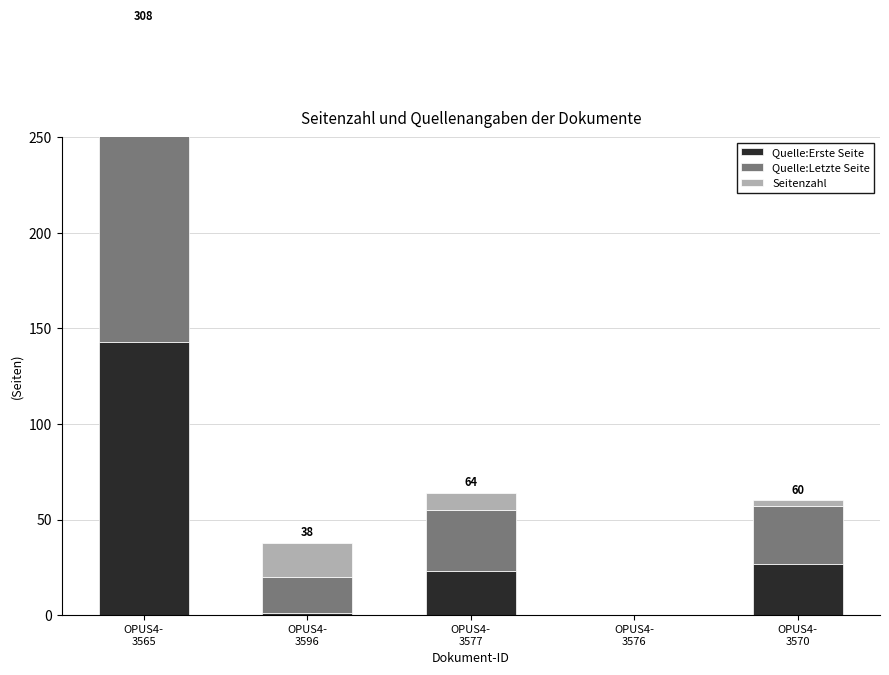

Which series changed the most between OPUS4-
3577 and OPUS4-
3570?

Seitenzahl